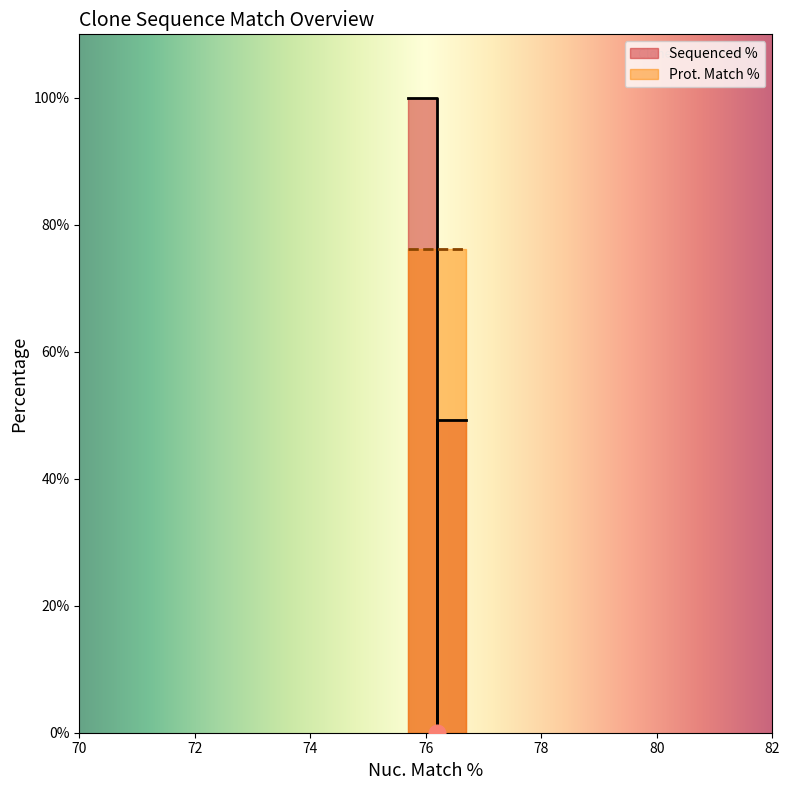

The Sequenced % series shows 0.0 at 76.2. True or false?

True